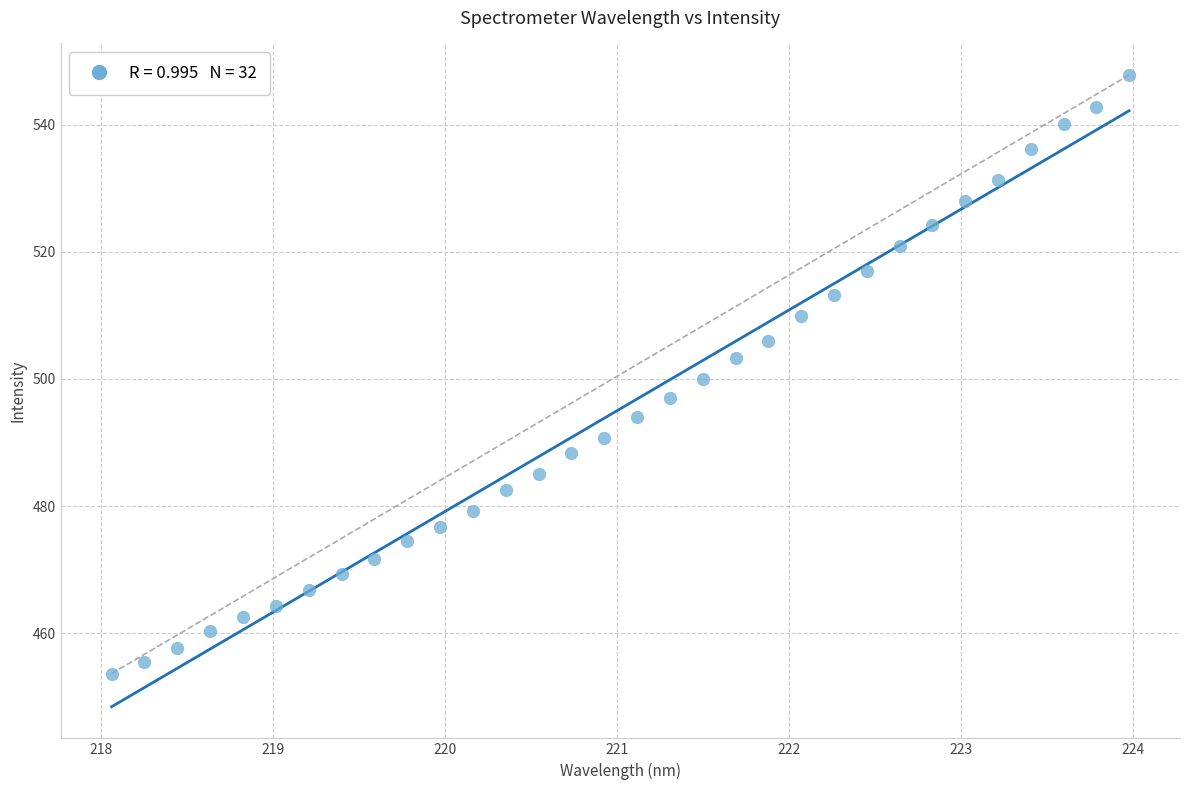

What is the range of X values (max minus min)?

5.9